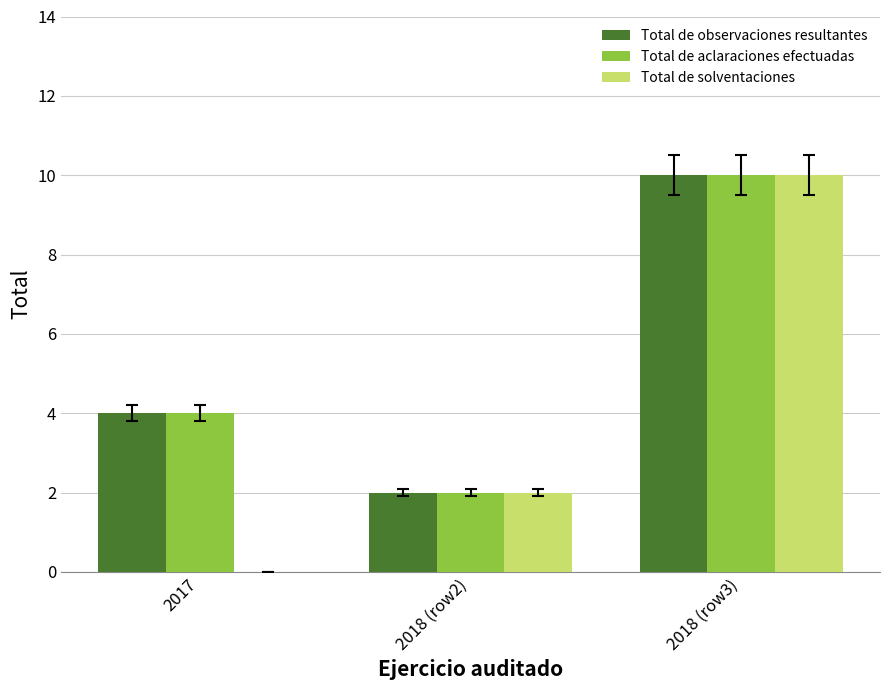

The value of Total de aclaraciones efectuadas at 2018 (row2) is 2. True or false?

True